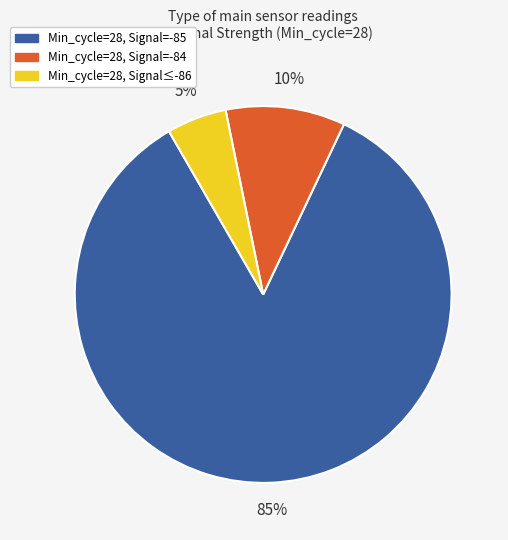

Does any single category account for the majority?

Yes